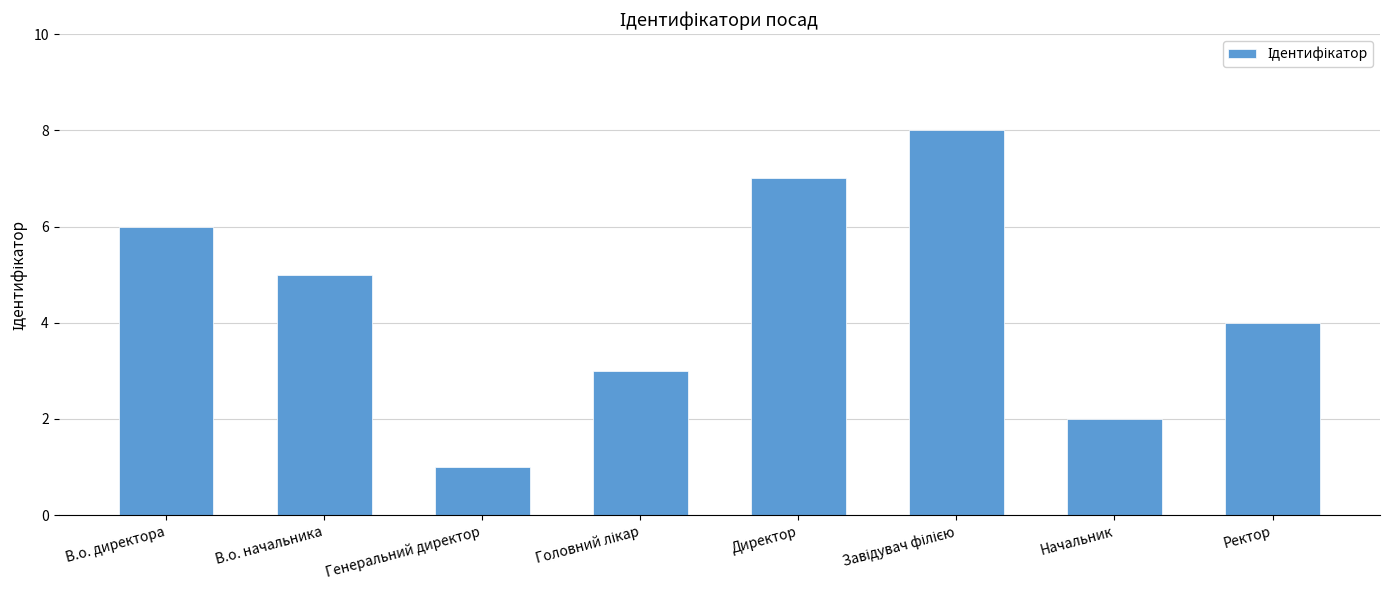

Which label corresponds to the smallest value in the chart?

Генеральний директор